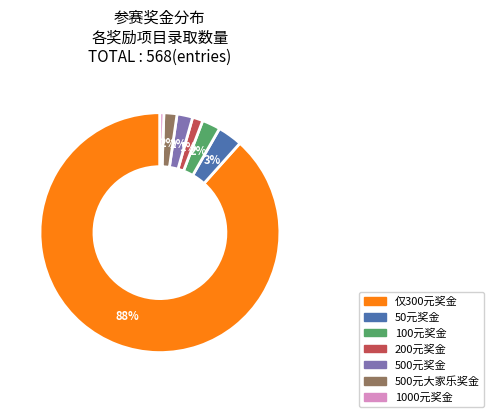

Is there any slice that represents more than half of the pie?

Yes